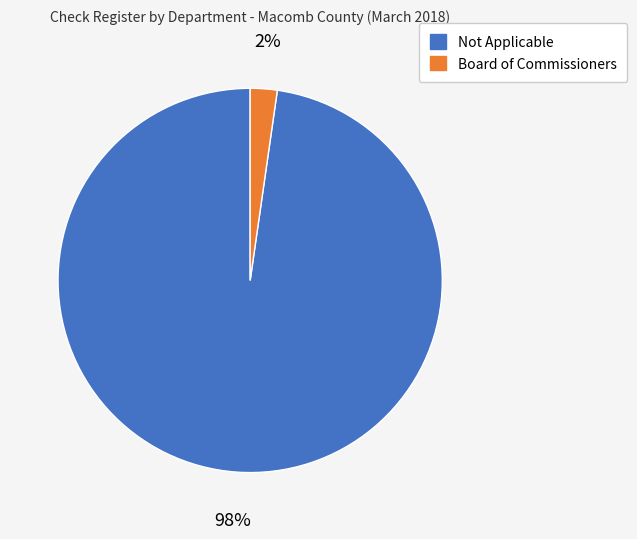

To the nearest percent, what is the average slice percentage?

50%